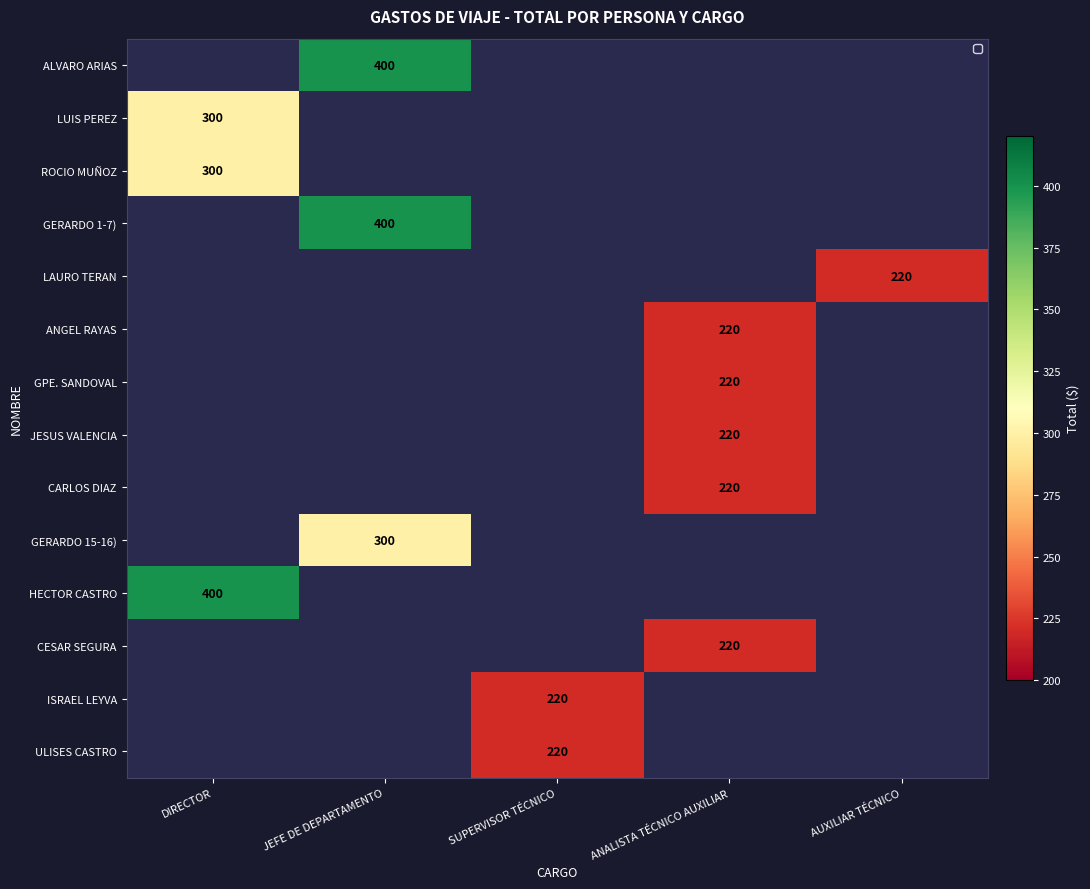

At which category does the chart reach its peak across all series?

JEFE DE DEPARTAMENTO